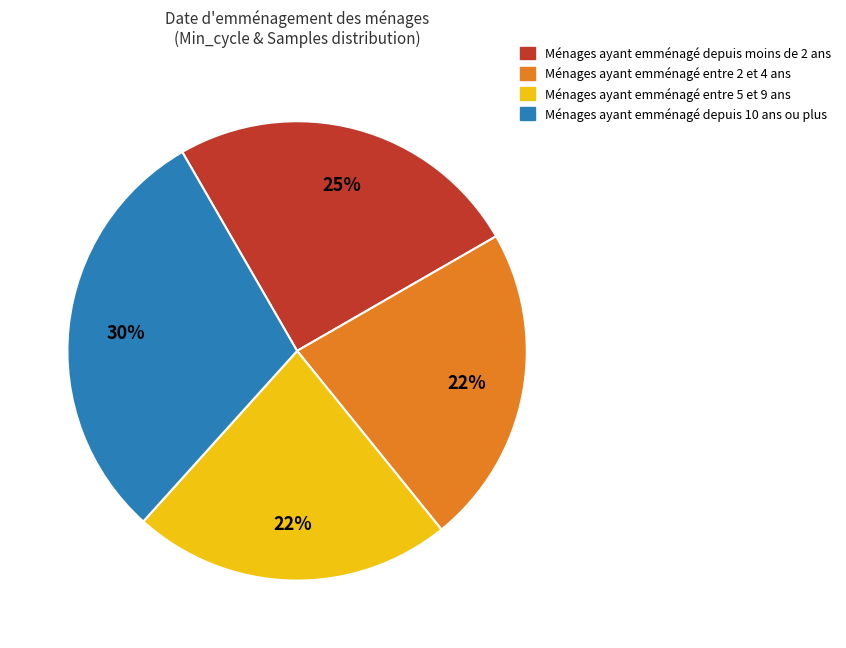

Is there any slice that represents more than half of the pie?

No